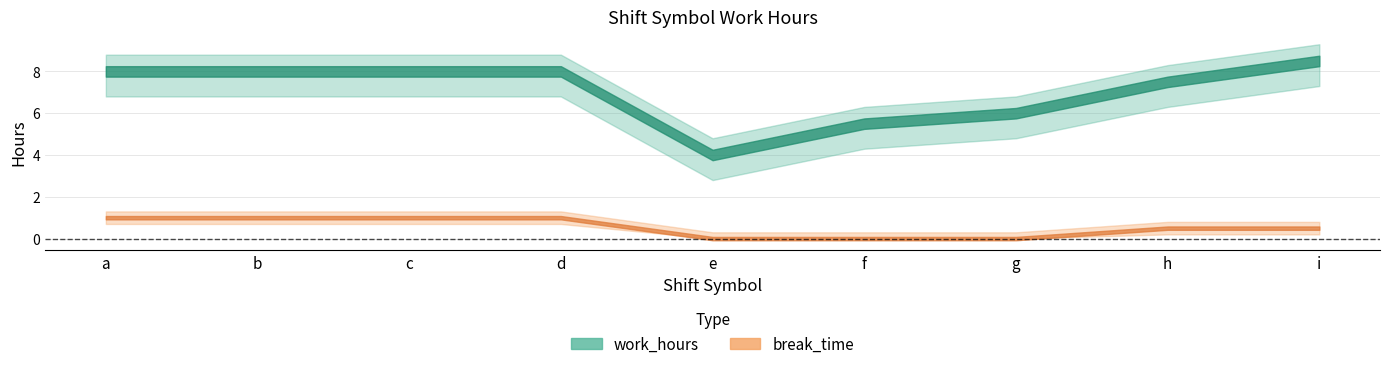

Reading left to right, list all the values displayed in this chart.

break_time: a=1.0	b=1.0	c=1.0	d=1.0	e=0.0	f=0.0	g=0.0	h=0.5	i=0.5
work_hours: a=8.0	b=8.0	c=8.0	d=8.0	e=4.0	f=5.5	g=6.0	h=7.5	i=8.5